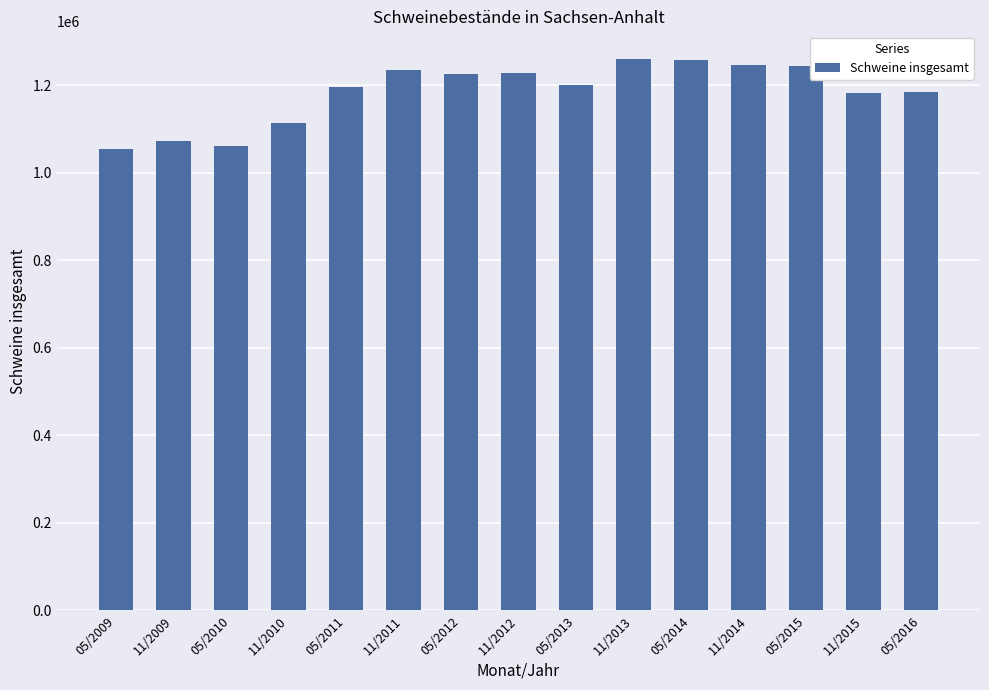

What is the label of the 12th bar from the right?

11/2010